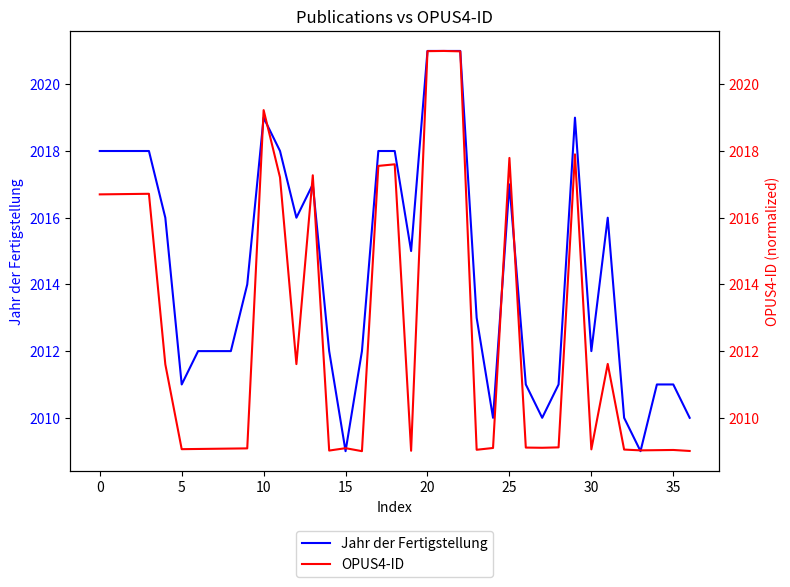

At how many categories does at least one series exceed 2018?

5